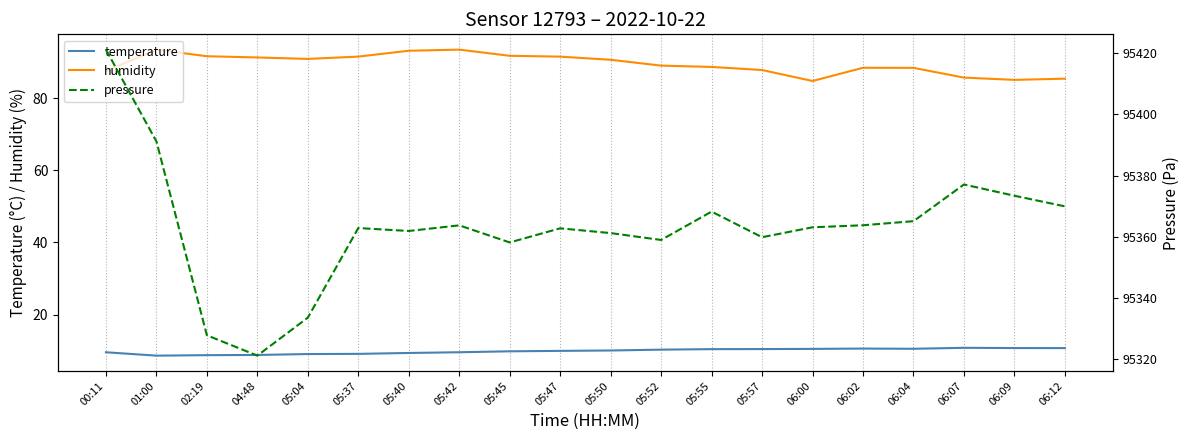

What is the lowest value of the humidity series?

84.7